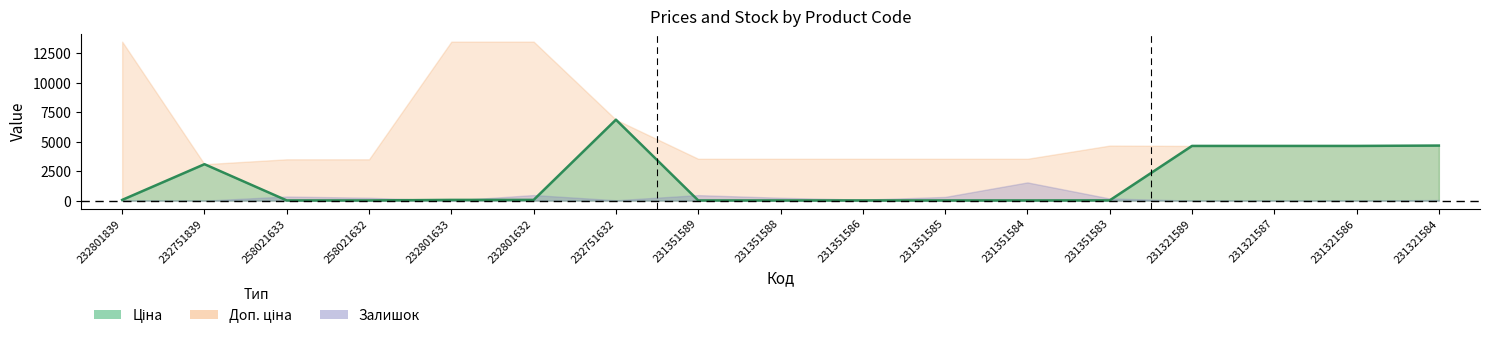

At which category does Доп. ціна reach its first local valley?

232751839